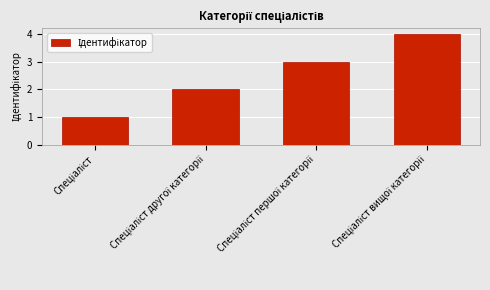

What is the maximum value shown in the chart?

4